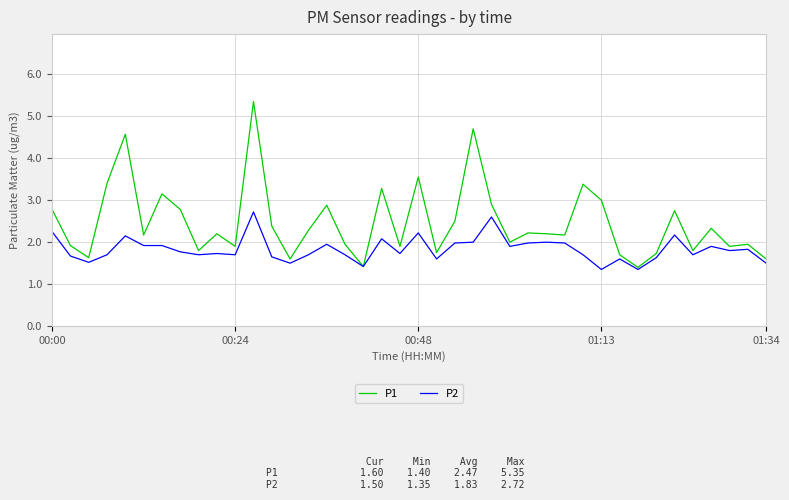

Rank the series by their average value, from lowest to highest.

P2, P1